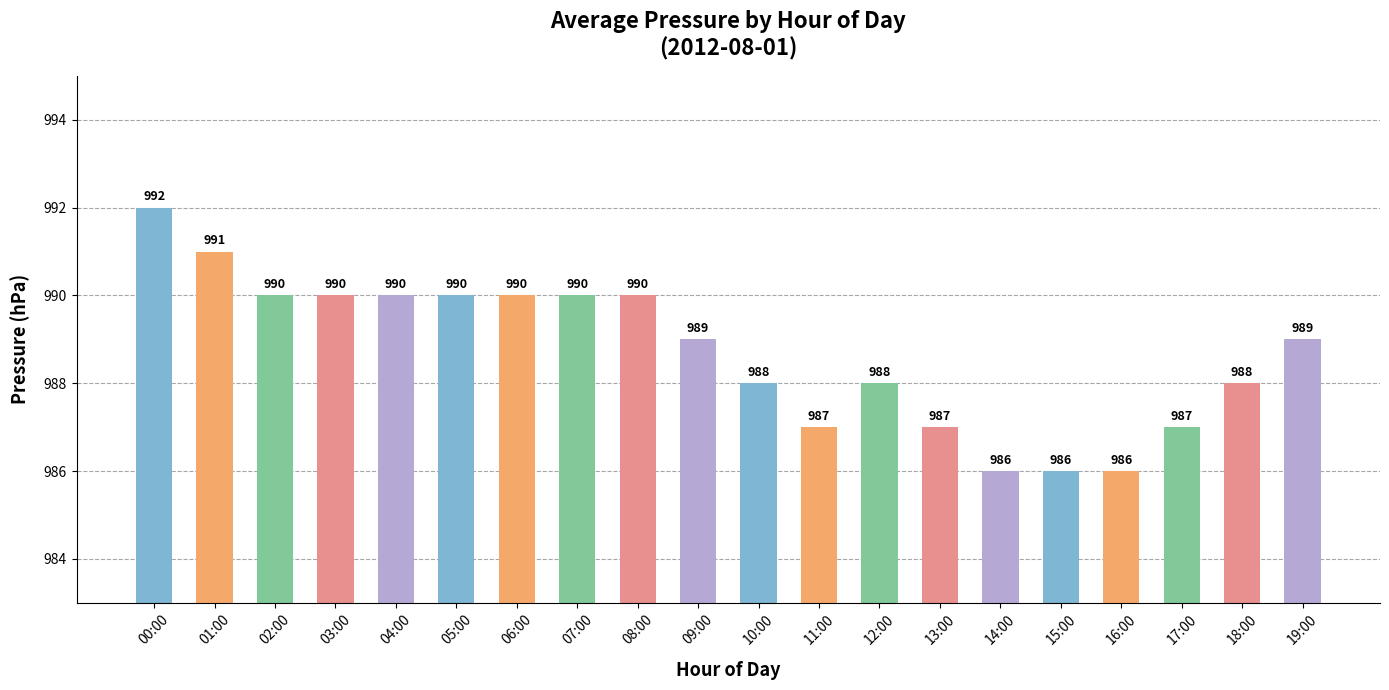

Read the value at 01:00.

991